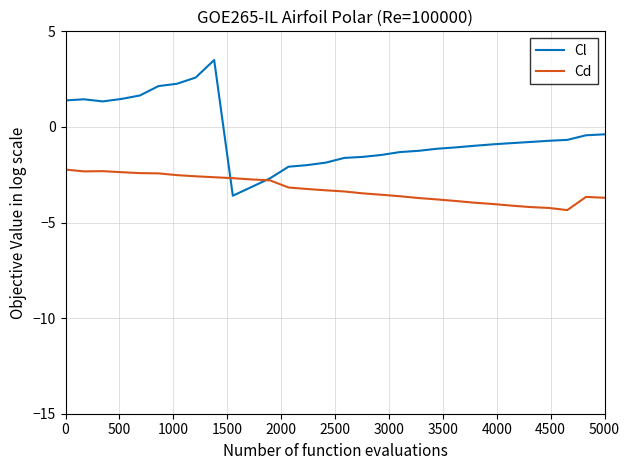

Which series has the largest total across all categories?

Cl